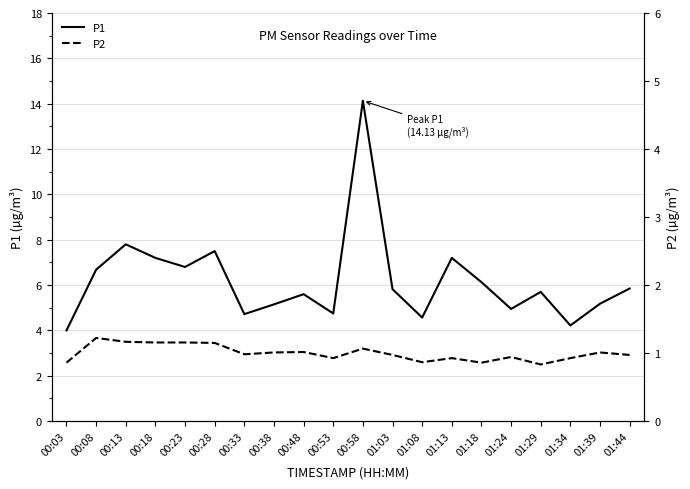

Does the chart have visible grid lines?

Yes